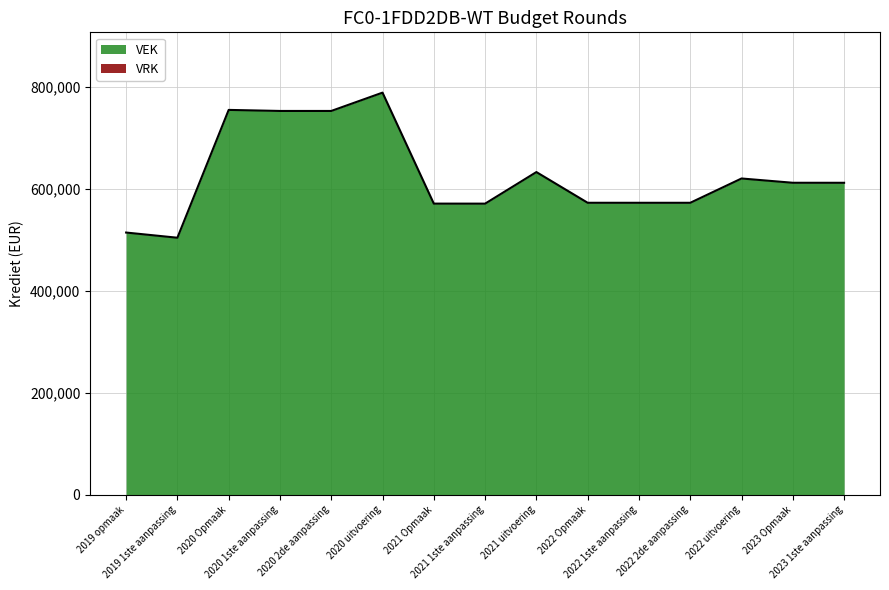

At which label is the value closest to 646130?

2021 uitvoering